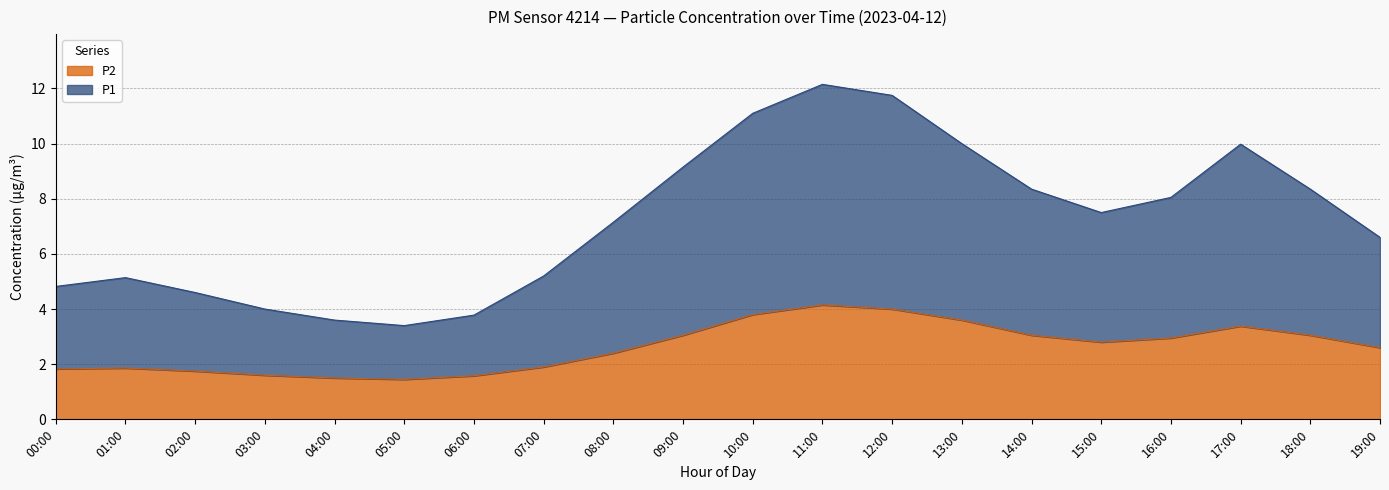

The P2 series shows 1.8 at 02:00. True or false?

True